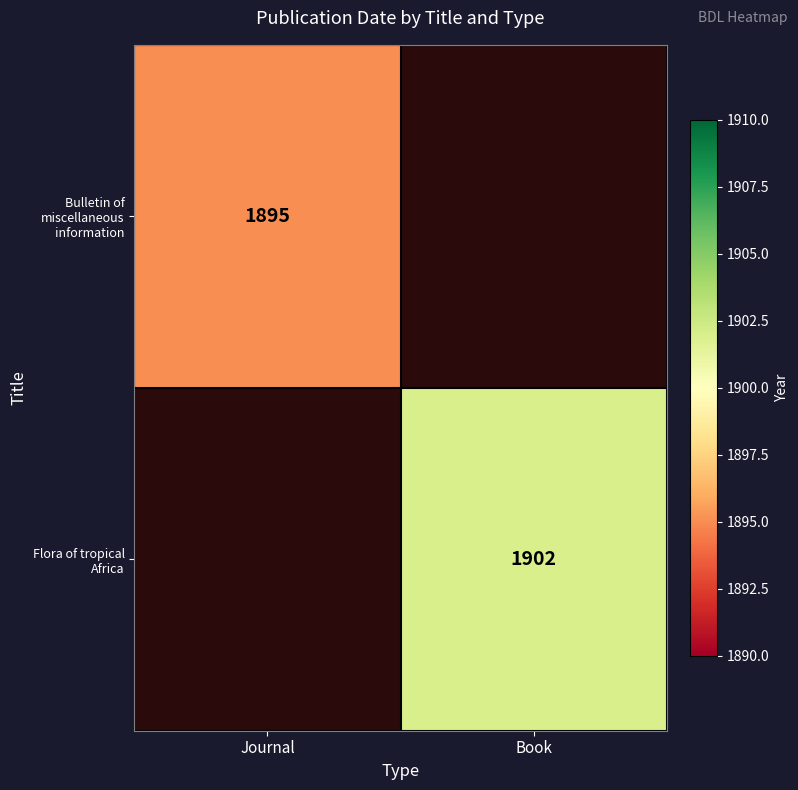

Is it true that Flora of tropical Africa equals 499 at Book?

False